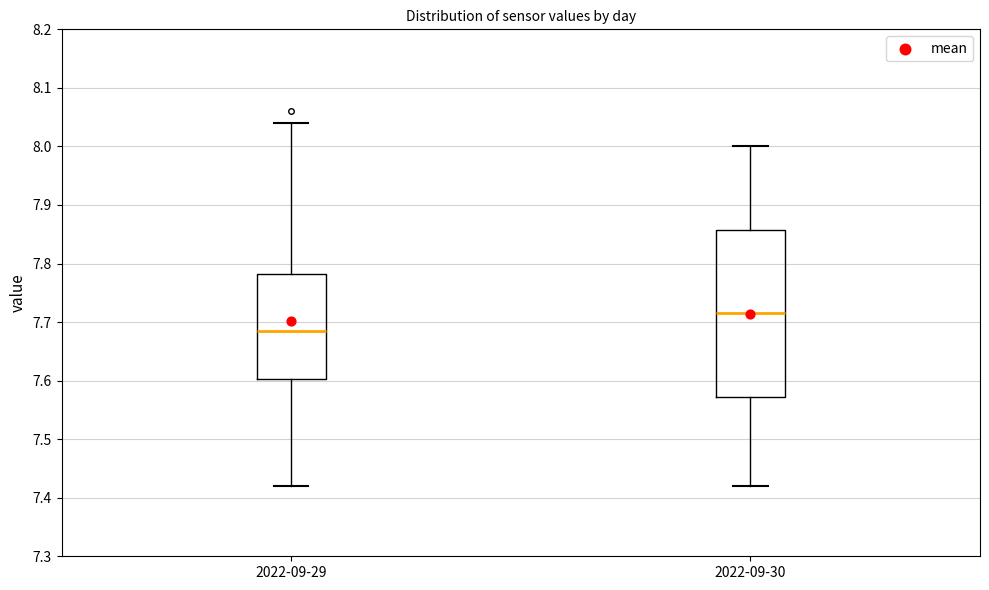

Comparing the boxes themselves (not the whiskers), which one is the tallest?

2022-09-30